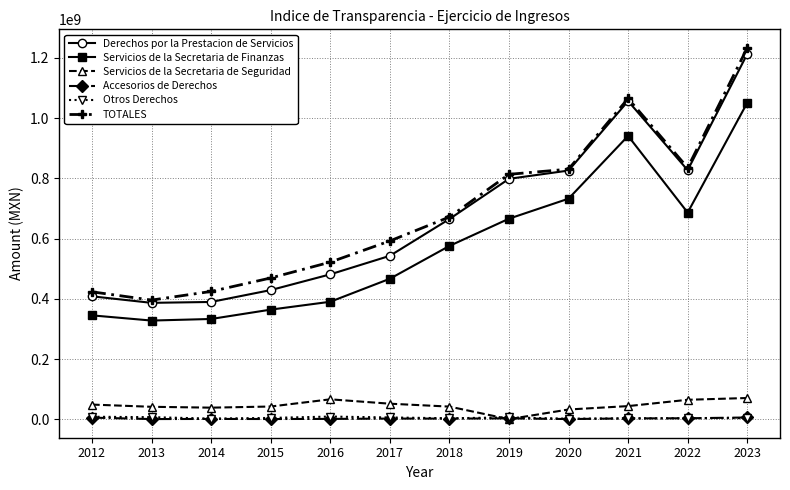

True or false: Accesorios de Derechos has more than 1 points higher than both neighbors.

True